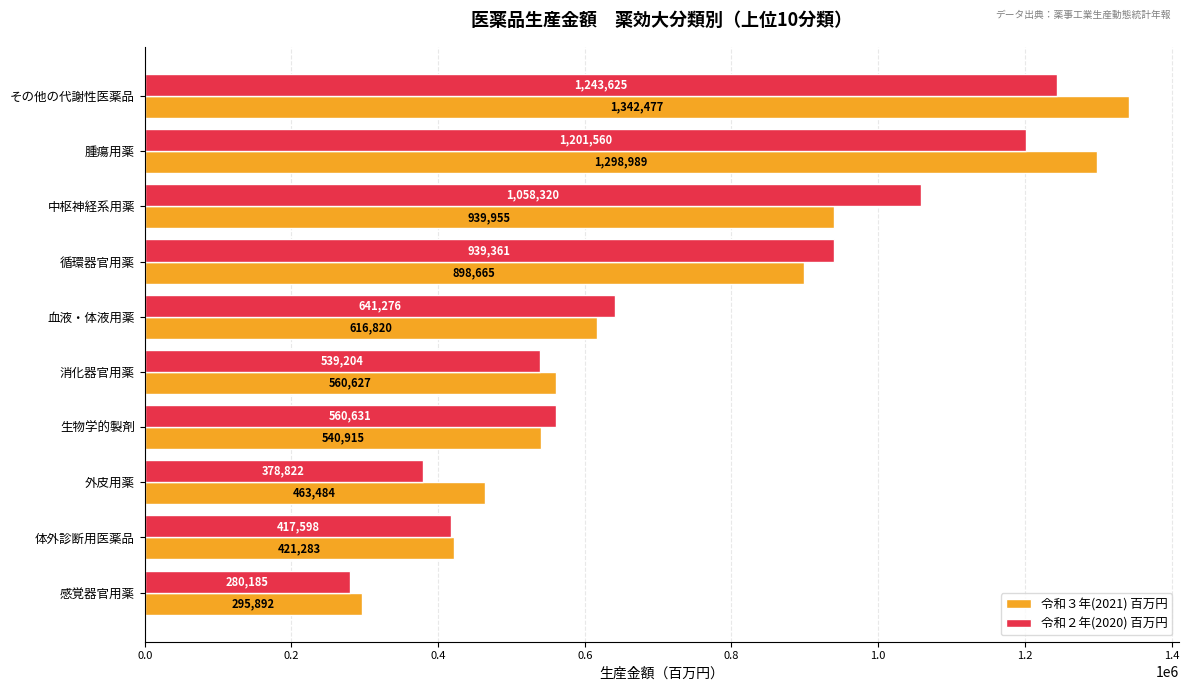

What are all the series names shown in the legend?

令和３年(2021) 百万円, 令和２年(2020) 百万円